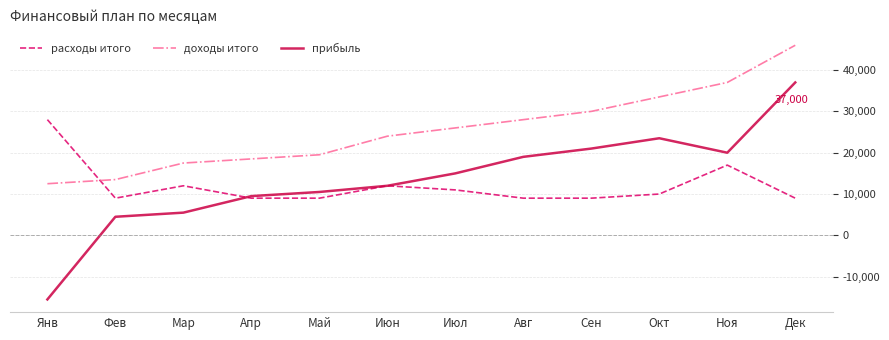

What is the sum of the доходы итого values at Мар and Янв?

30000